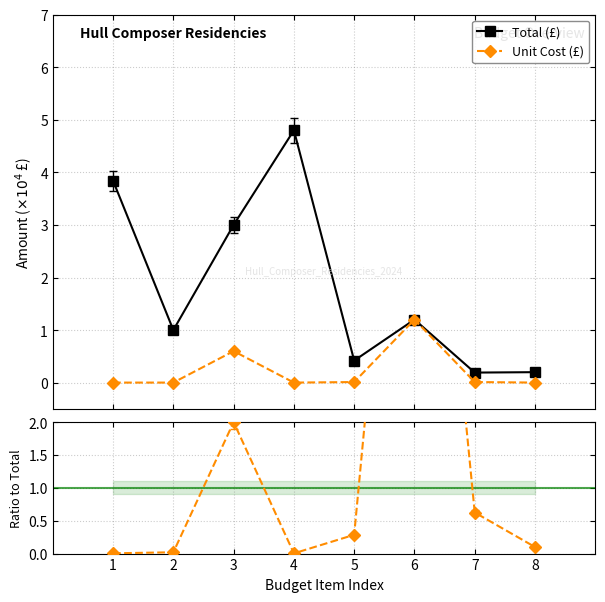

How many values in the Total (£) series are below 1?

3